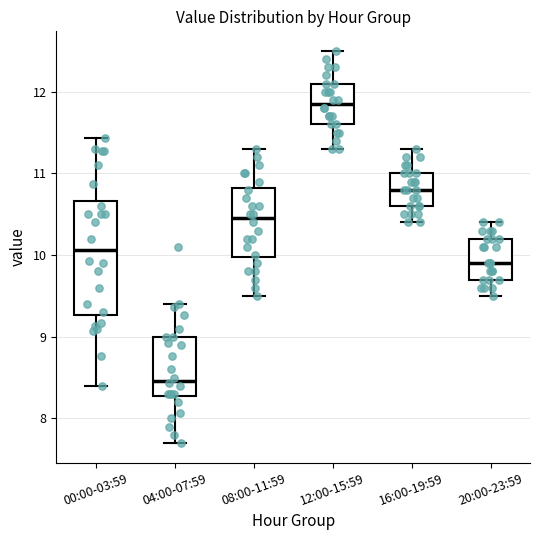

Which box has the lowest median line?

04:00-07:59